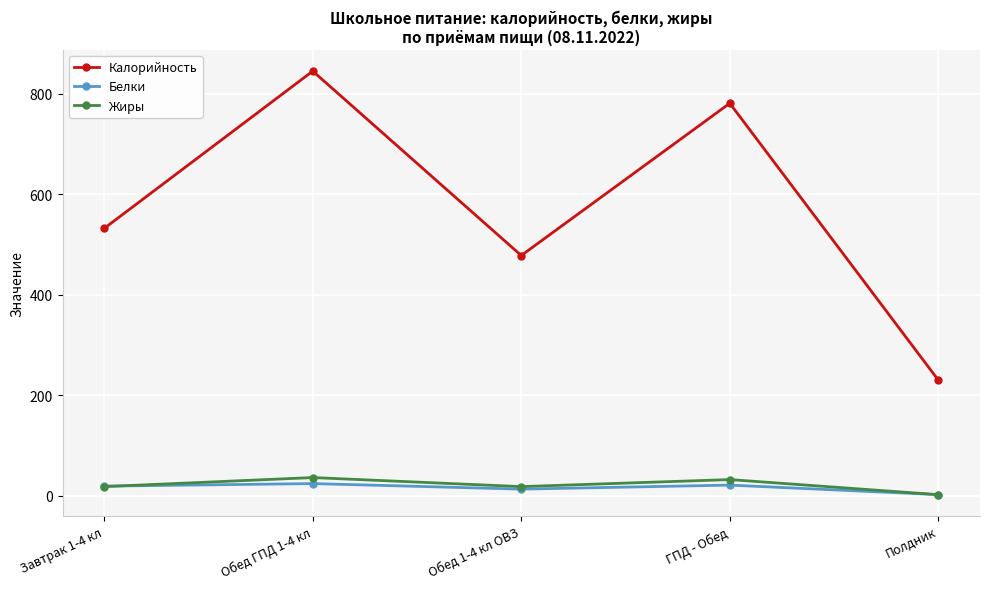

What is the value of the Жиры point at the 1st from the left?

18